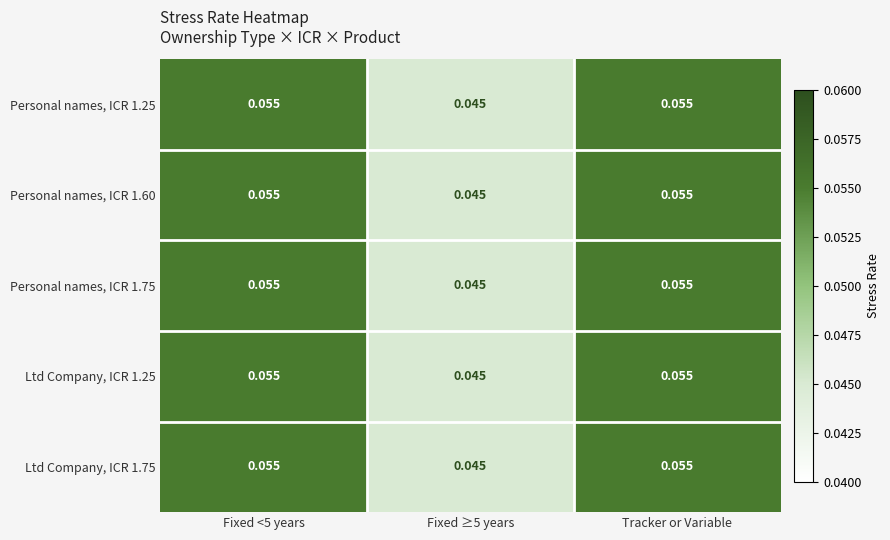

How many distinct data groups are displayed?

5